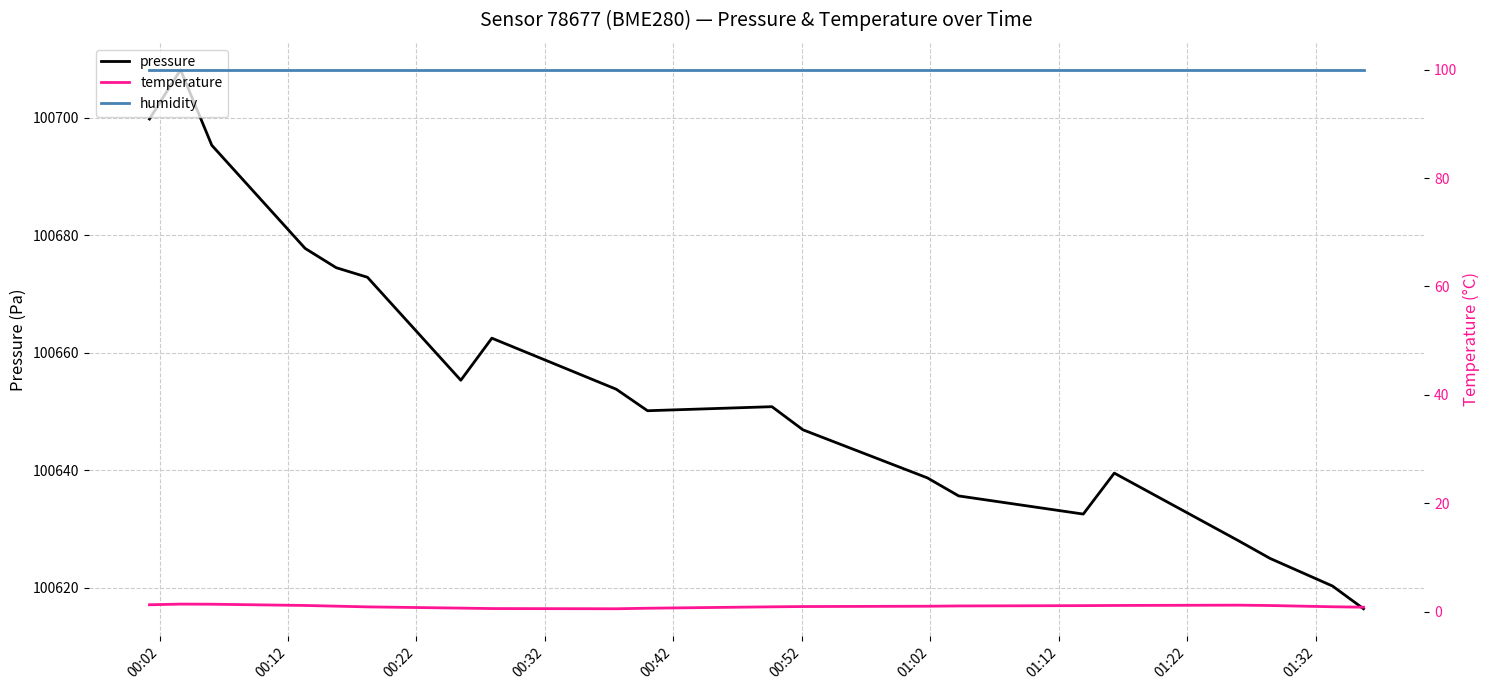

True or false: humidity and pressure cross at least once.

False